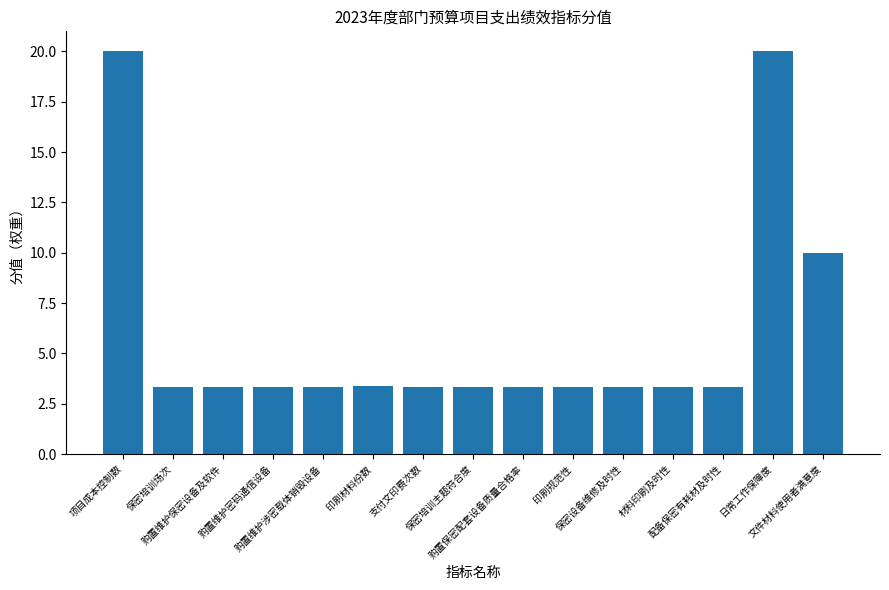

What is the value of the 13th bar from the left?

3.3